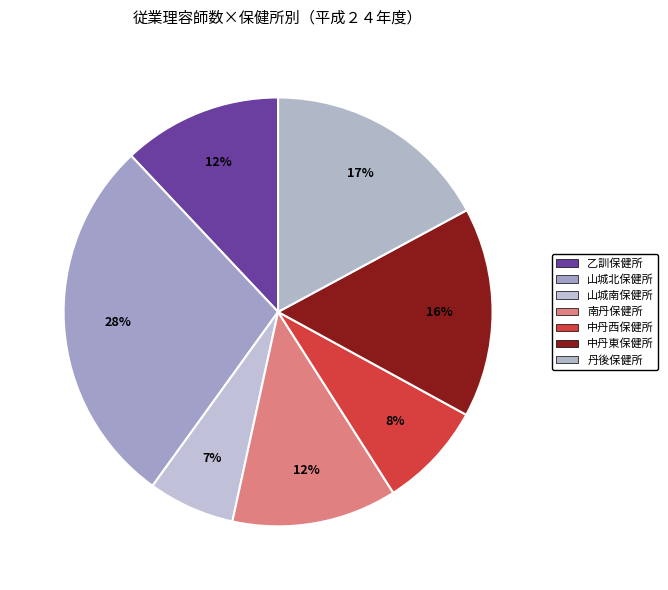

Is the sum of 乙訓保健所 and 丹後保健所 greater than half?

No